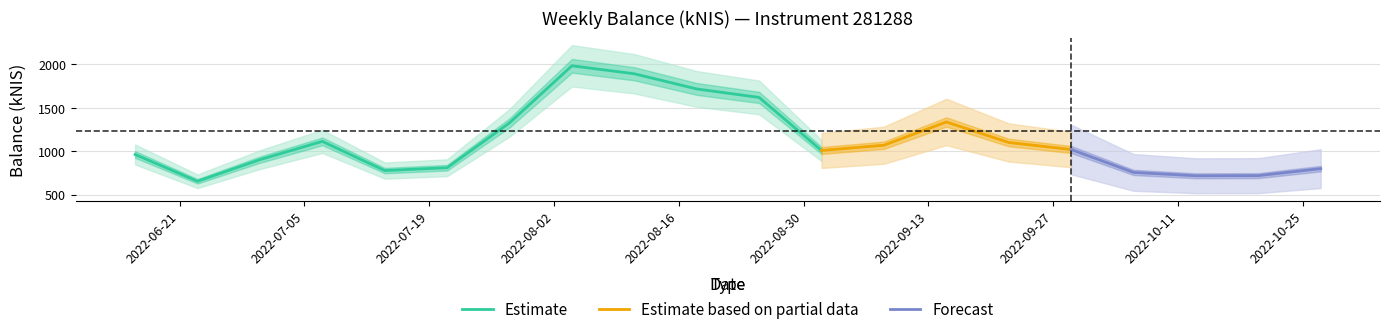

The value at 2022-07-28 is 307.0. True or false?

False